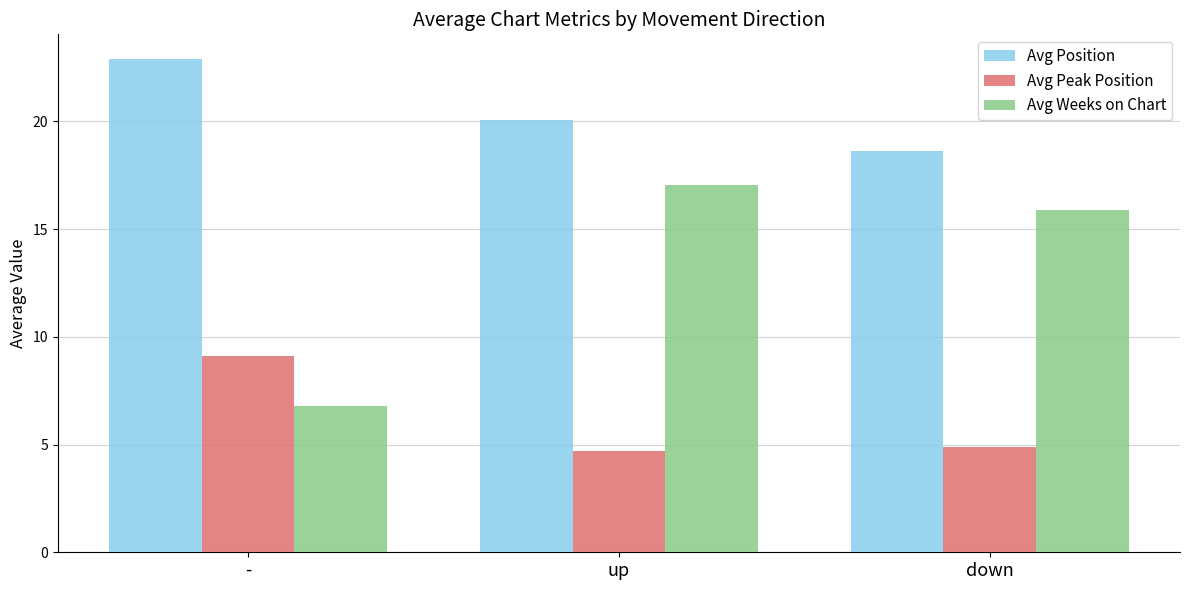

Reading left to right, transcribe all the data shown in this chart.

Avg Position: 22.9	20.1	18.6
Avg Peak Position: 9.1	4.7	4.9
Avg Weeks on Chart: 6.8	17.0	15.9